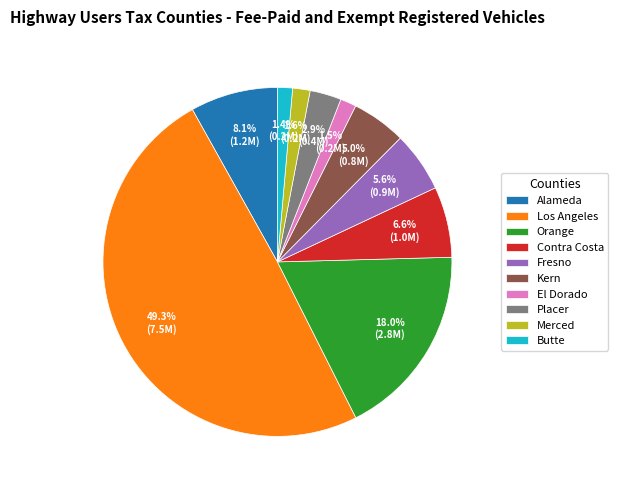

What percentage is the Kern slice, to the nearest percent?

5%